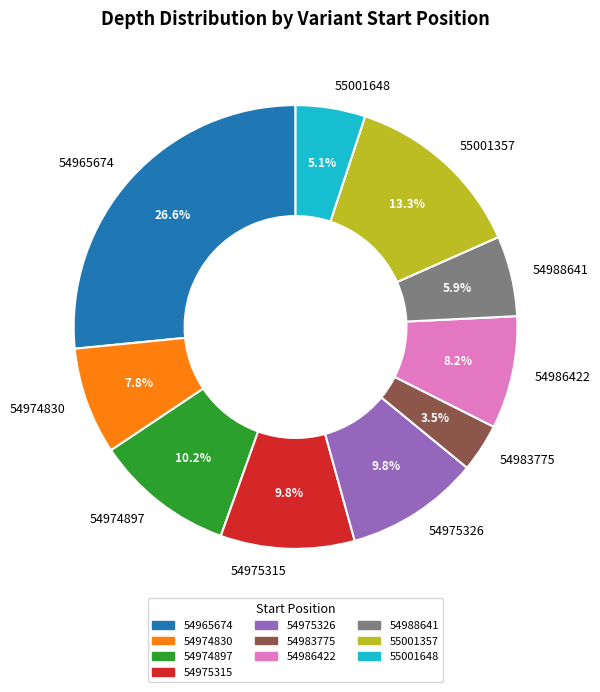

What portion of the pie excludes 54988641?

94.1%